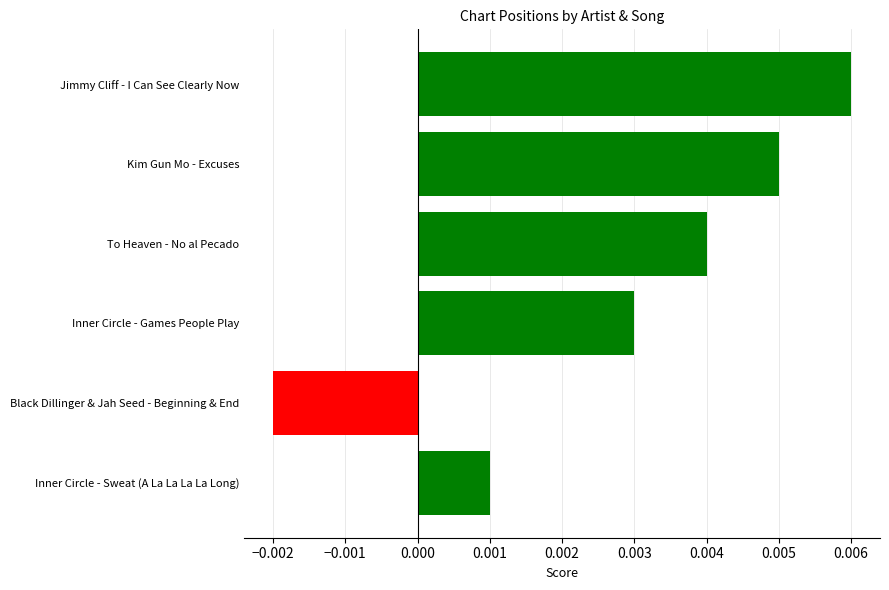

Does the chart contain stacked bars?

No